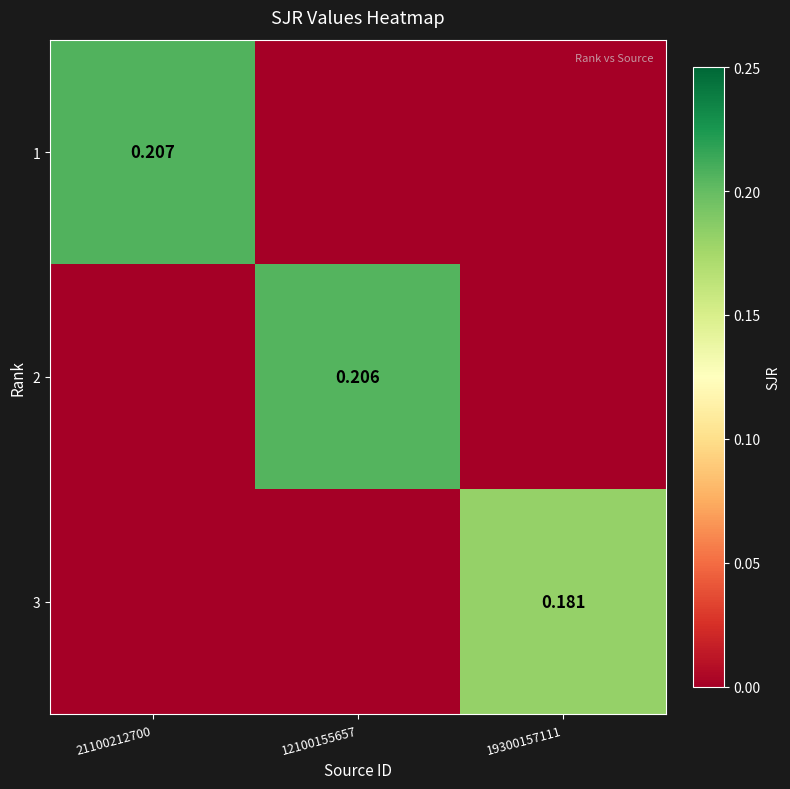

List the series in order of their peak value, highest first.

1, 2, 3